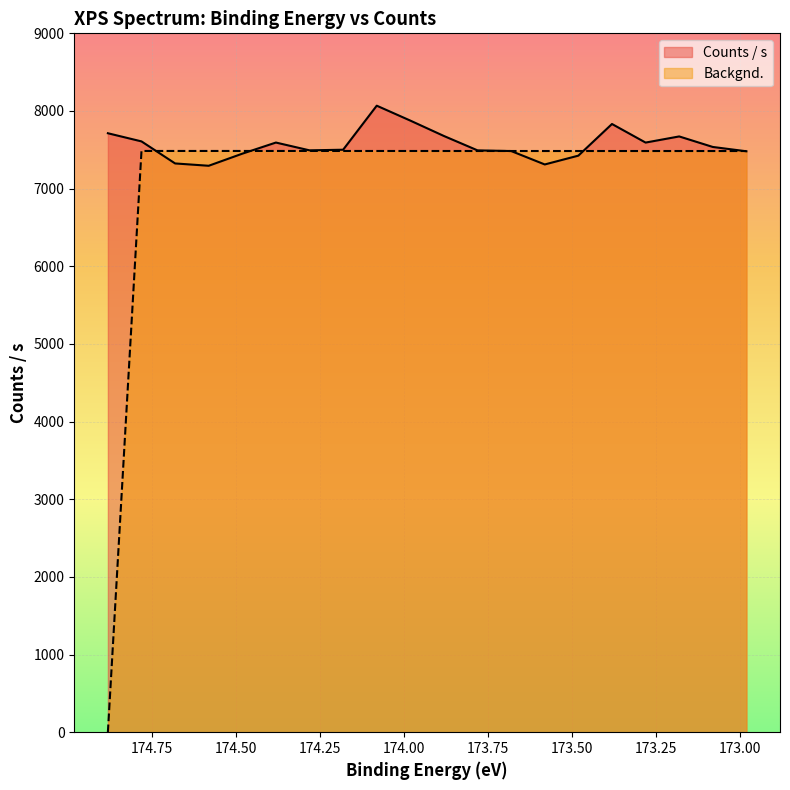

Which category has the highest value in the Backgnd. series?

174.78